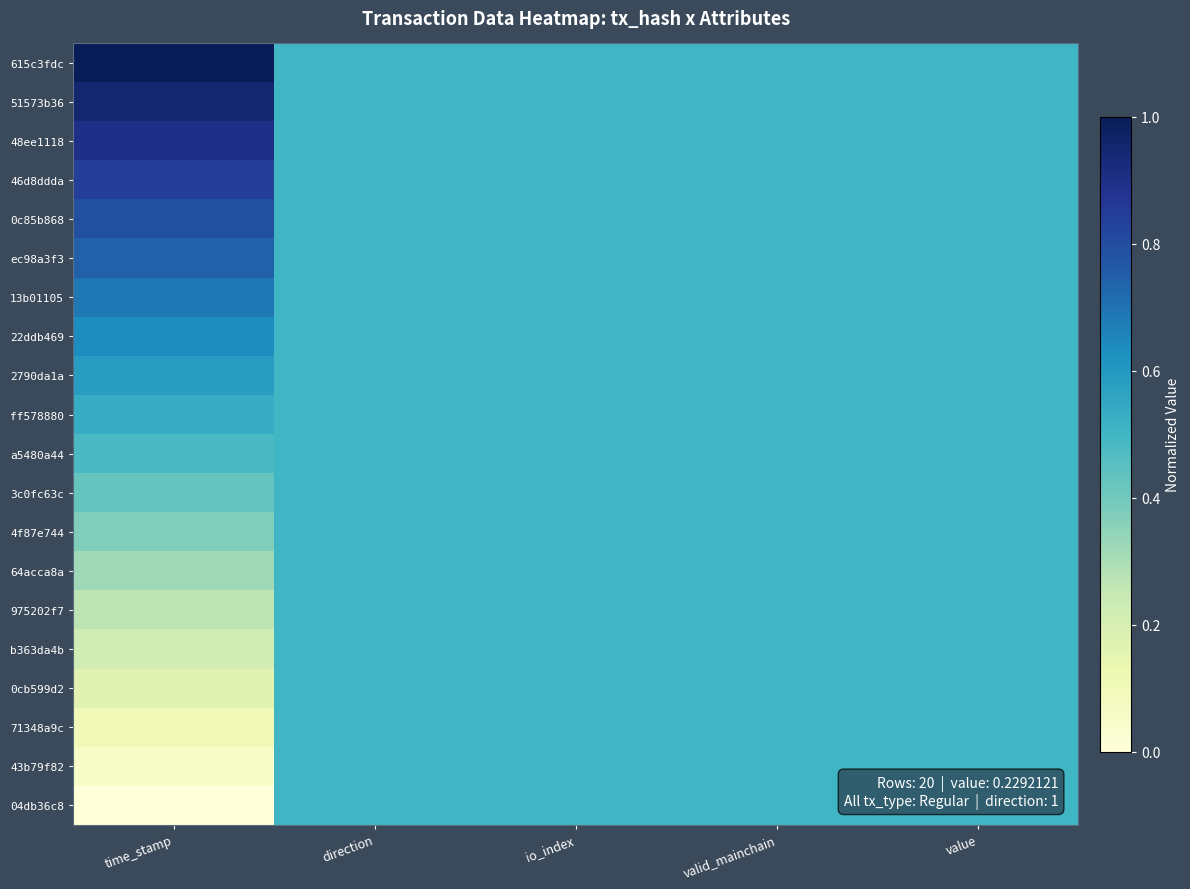

Reading left to right, transcribe all the data shown in this chart.

615c3fdc: time_stamp=1.0	direction=0.5	io_index=0.5	valid_mainchain=0.5	value=0.5
51573b36: time_stamp=0.9	direction=0.5	io_index=0.5	valid_mainchain=0.5	value=0.5
48ee1118: time_stamp=0.9	direction=0.5	io_index=0.5	valid_mainchain=0.5	value=0.5
46d8ddda: time_stamp=0.8	direction=0.5	io_index=0.5	valid_mainchain=0.5	value=0.5
0c85b868: time_stamp=0.8	direction=0.5	io_index=0.5	valid_mainchain=0.5	value=0.5
ec98a3f3: time_stamp=0.7	direction=0.5	io_index=0.5	valid_mainchain=0.5	value=0.5
13b01105: time_stamp=0.7	direction=0.5	io_index=0.5	valid_mainchain=0.5	value=0.5
22ddb469: time_stamp=0.6	direction=0.5	io_index=0.5	valid_mainchain=0.5	value=0.5
2790da1a: time_stamp=0.6	direction=0.5	io_index=0.5	valid_mainchain=0.5	value=0.5
ff578880: time_stamp=0.5	direction=0.5	io_index=0.5	valid_mainchain=0.5	value=0.5
a5480a44: time_stamp=0.5	direction=0.5	io_index=0.5	valid_mainchain=0.5	value=0.5
3c0fc63c: time_stamp=0.4	direction=0.5	io_index=0.5	valid_mainchain=0.5	value=0.5
4f87e744: time_stamp=0.4	direction=0.5	io_index=0.5	valid_mainchain=0.5	value=0.5
64acca8a: time_stamp=0.3	direction=0.5	io_index=0.5	valid_mainchain=0.5	value=0.5
975202f7: time_stamp=0.3	direction=0.5	io_index=0.5	valid_mainchain=0.5	value=0.5
b363da4b: time_stamp=0.2	direction=0.5	io_index=0.5	valid_mainchain=0.5	value=0.5
0cb599d2: time_stamp=0.2	direction=0.5	io_index=0.5	valid_mainchain=0.5	value=0.5
71348a9c: time_stamp=0.1	direction=0.5	io_index=0.5	valid_mainchain=0.5	value=0.5
43b79f82: time_stamp=0.1	direction=0.5	io_index=0.5	valid_mainchain=0.5	value=0.5
04db36c8: time_stamp=0.0	direction=0.5	io_index=0.5	valid_mainchain=0.5	value=0.5